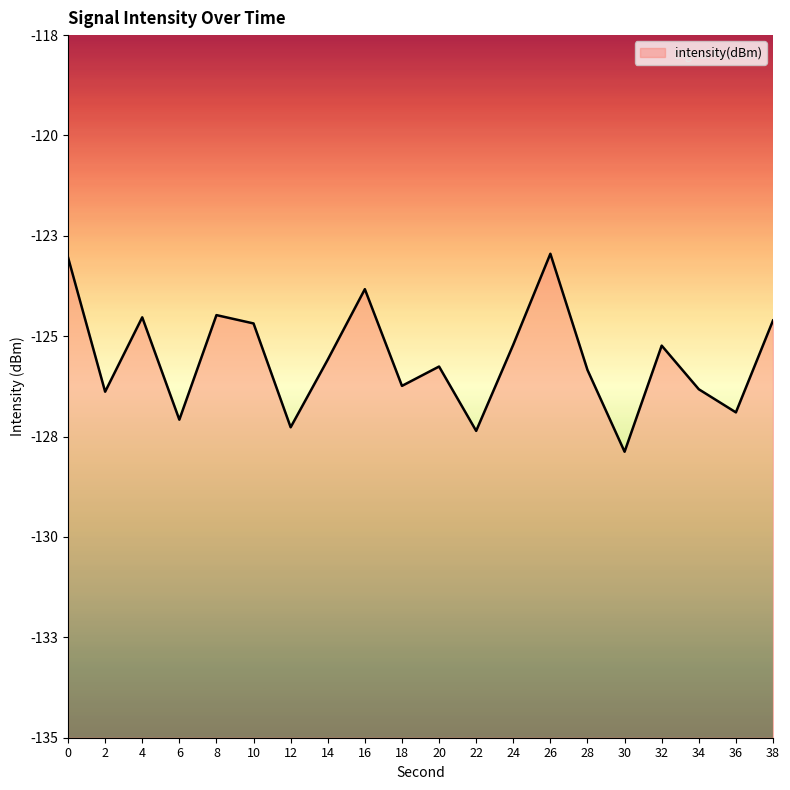

True or false: the data has more than 2 interior local peaks.

True